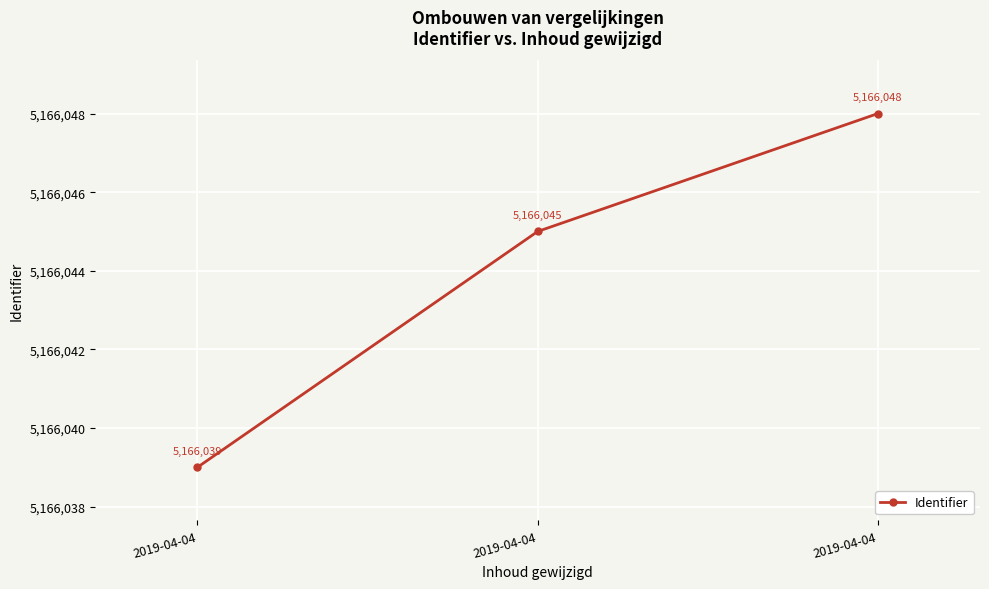

Rank the categories by value from highest to lowest.

2019-04-04, 2019-04-04, 2019-04-04